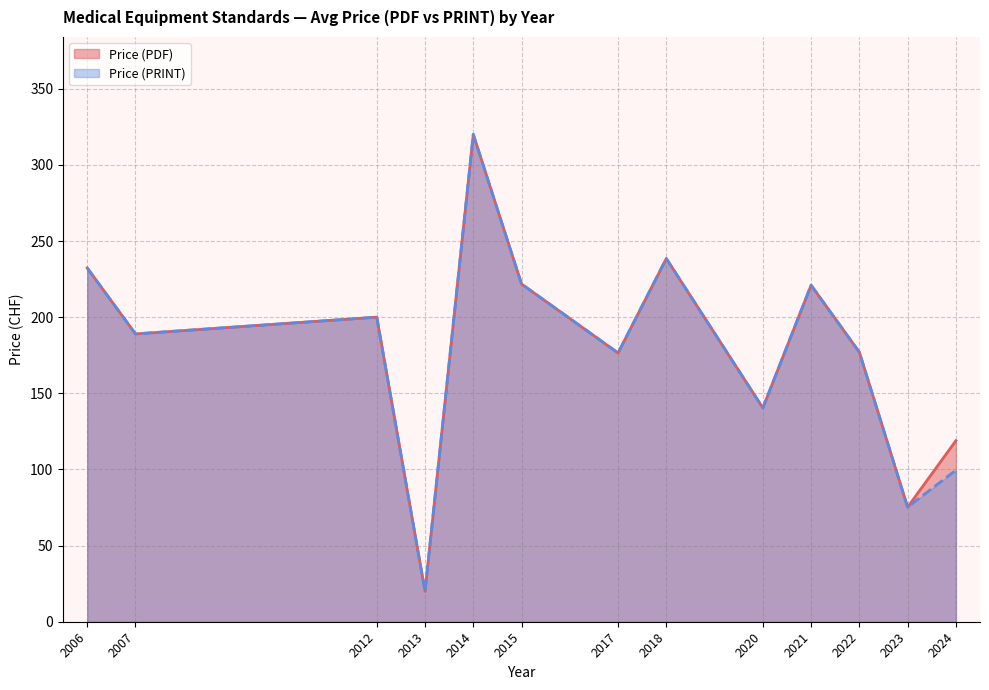

What is the approximate value of Price (PRINT) at 2022?

177.0